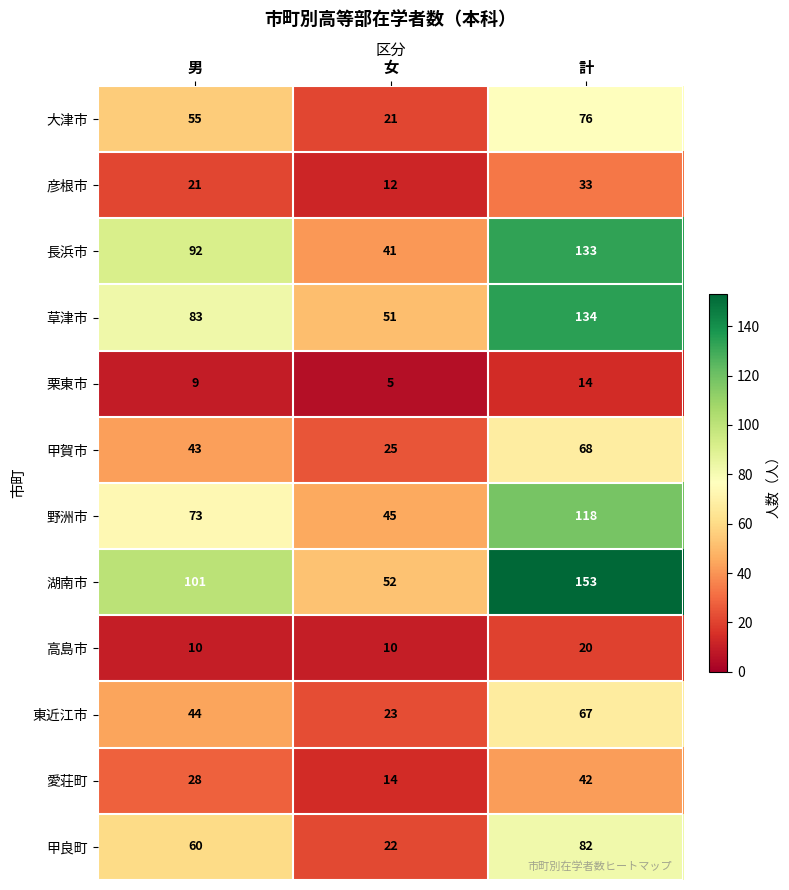

At how many categories does at least one series exceed 114?

1